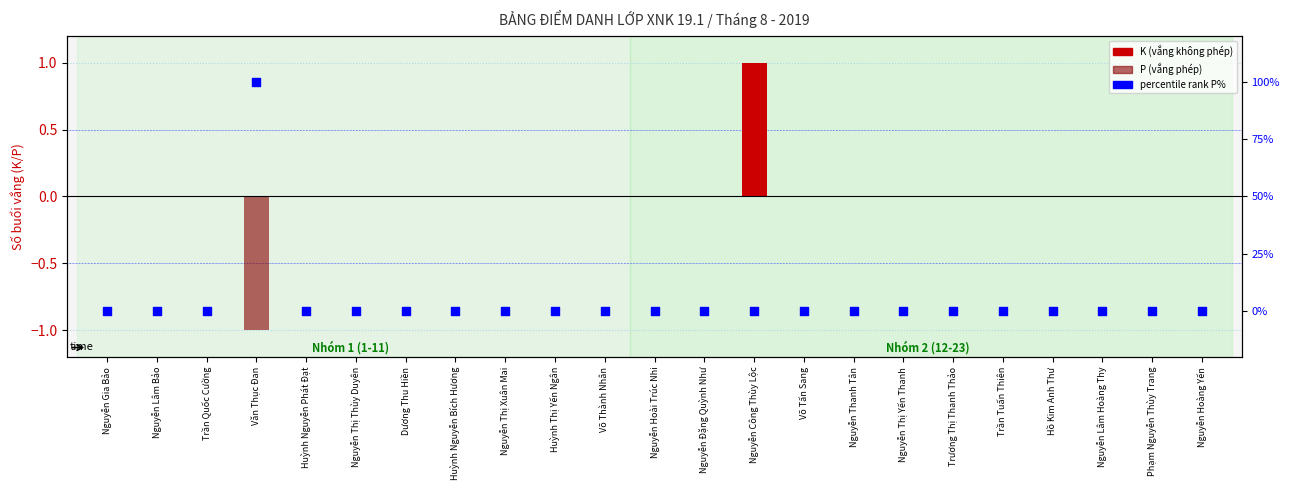

Which series reaches the minimum Y coordinate?

P (vắng phép)